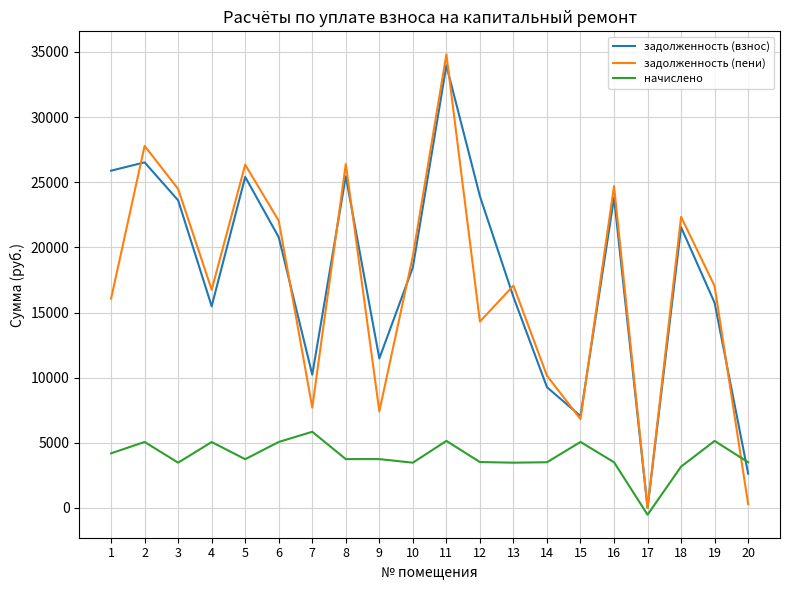

Which series changed the most between 10 and 14?

задолженность (взнос)